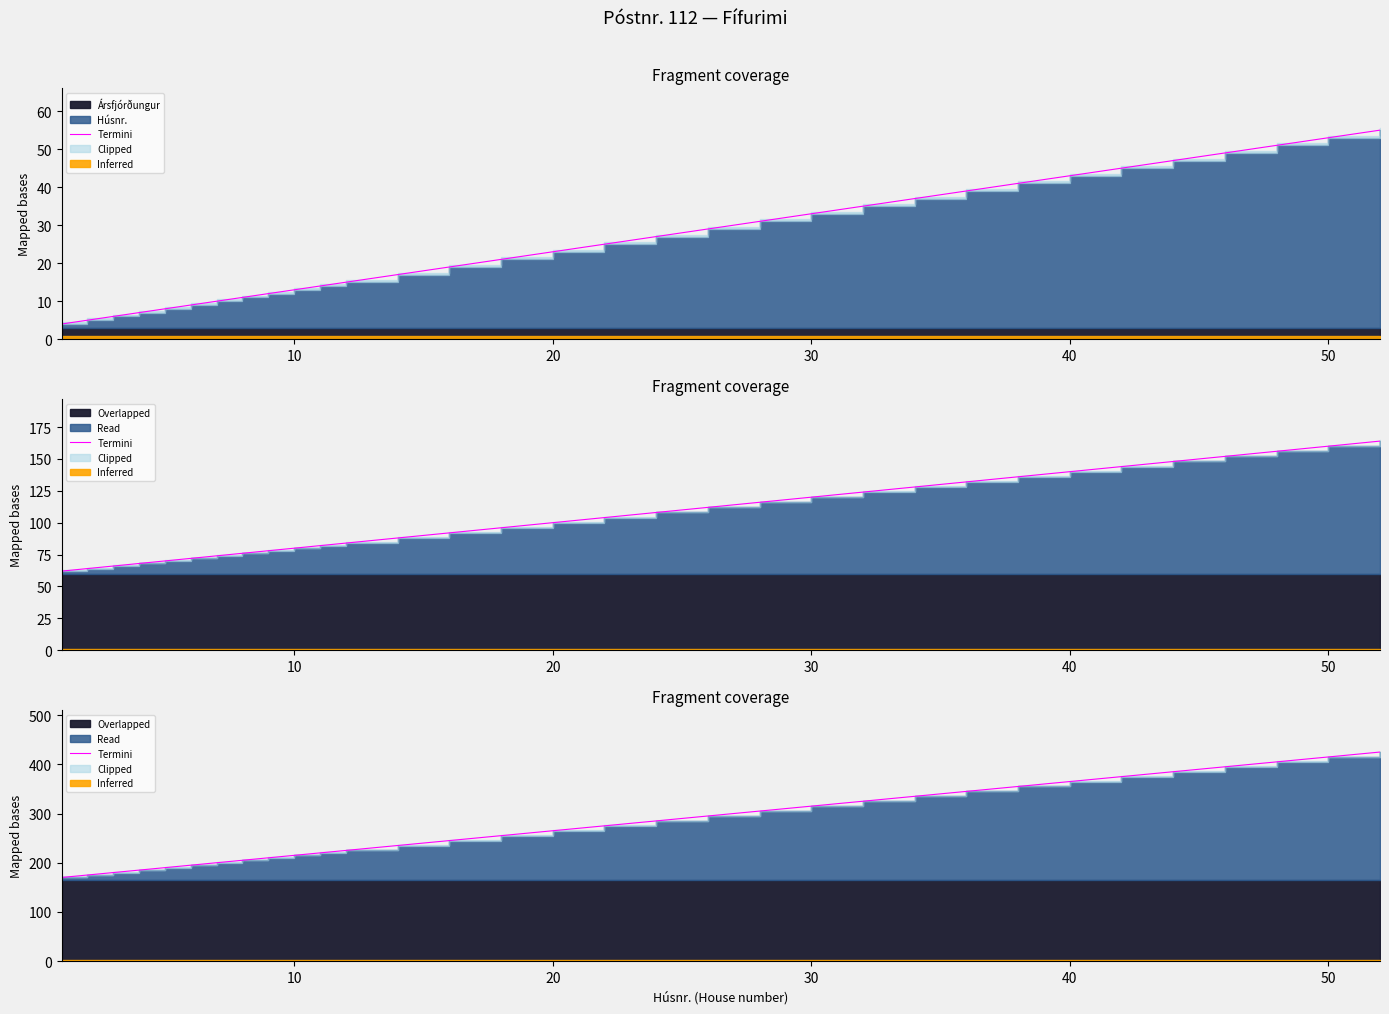

Is it true that the value at 29 is 247?

False